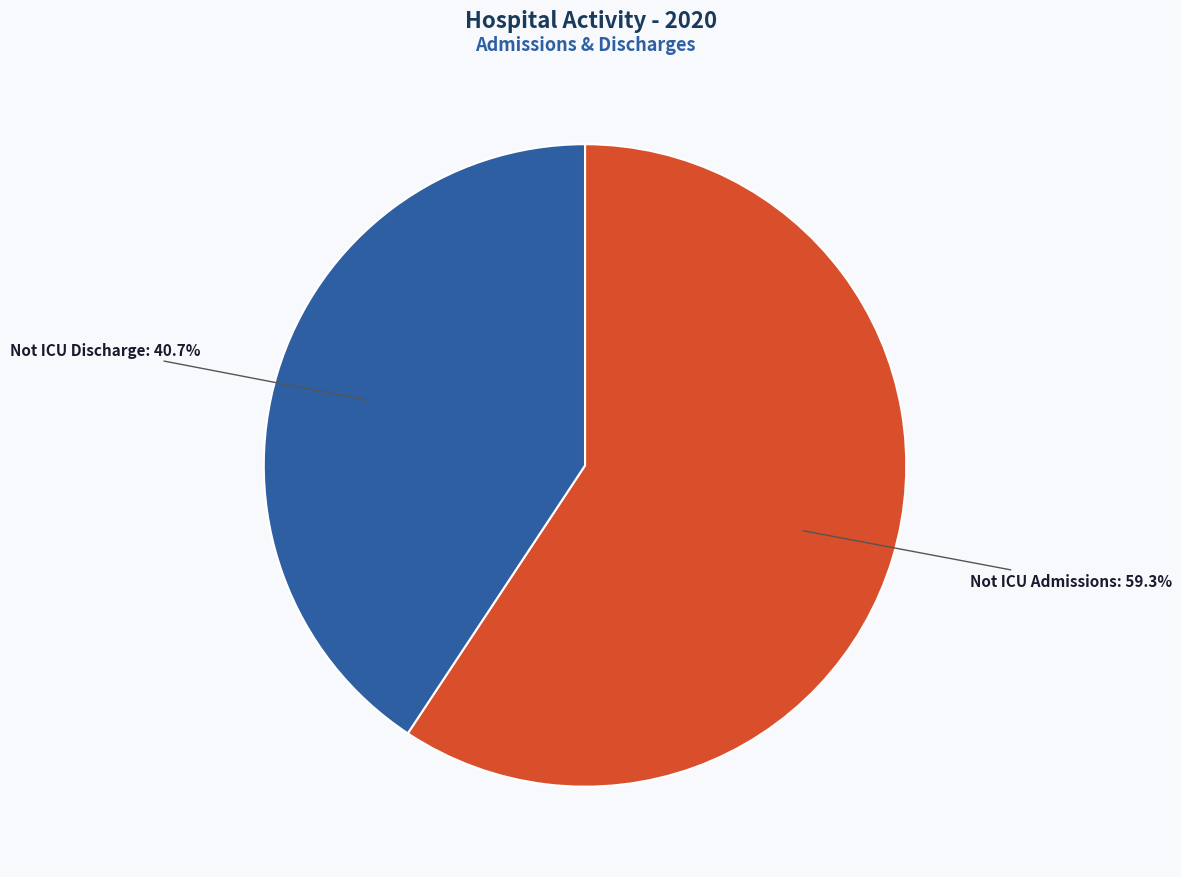

What percentage is the Not ICU Admissions slice, to the nearest percent?

59%